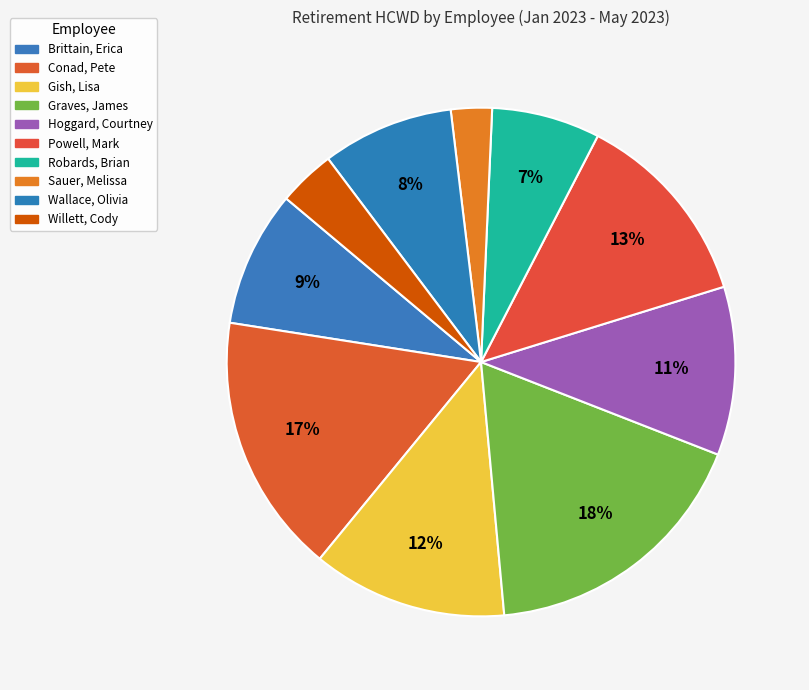

Count the number of slices in the pie.

10